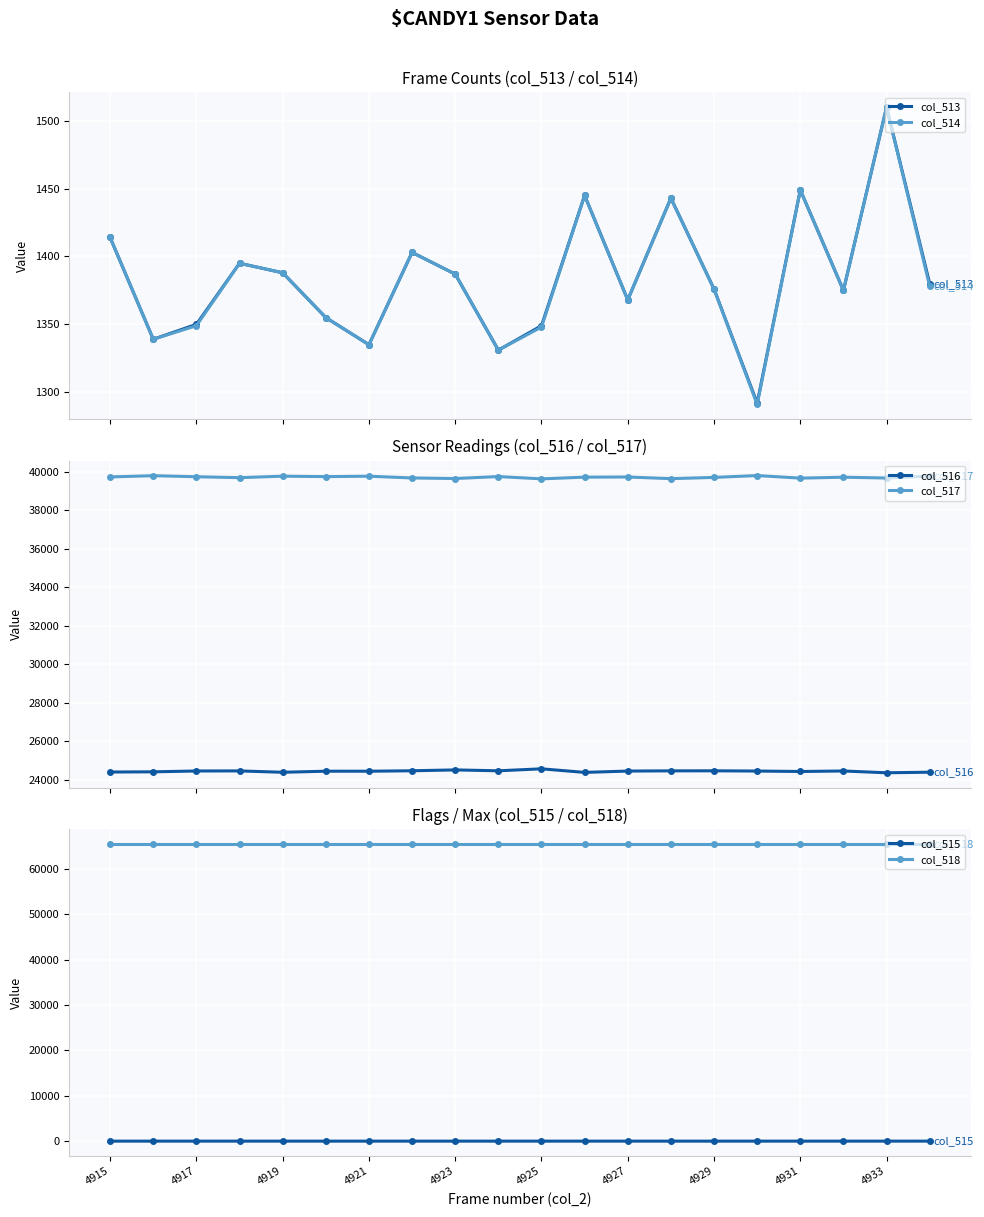

How many interior local peaks does the col_517 series have?

7